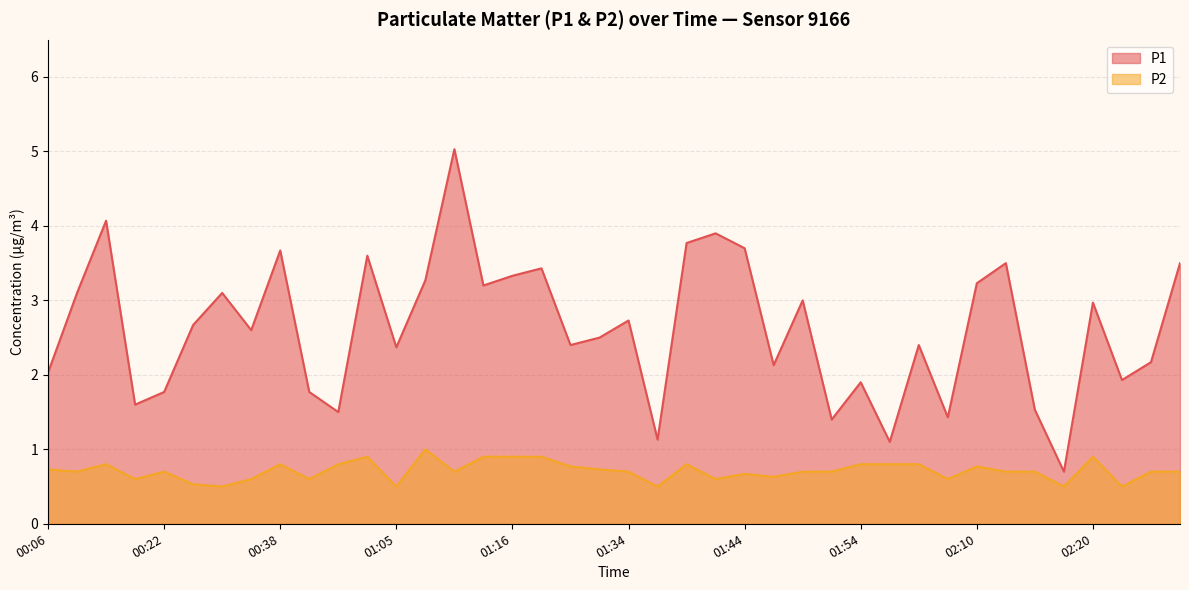

The P1 series shows 1.8 at 00:43. True or false?

True